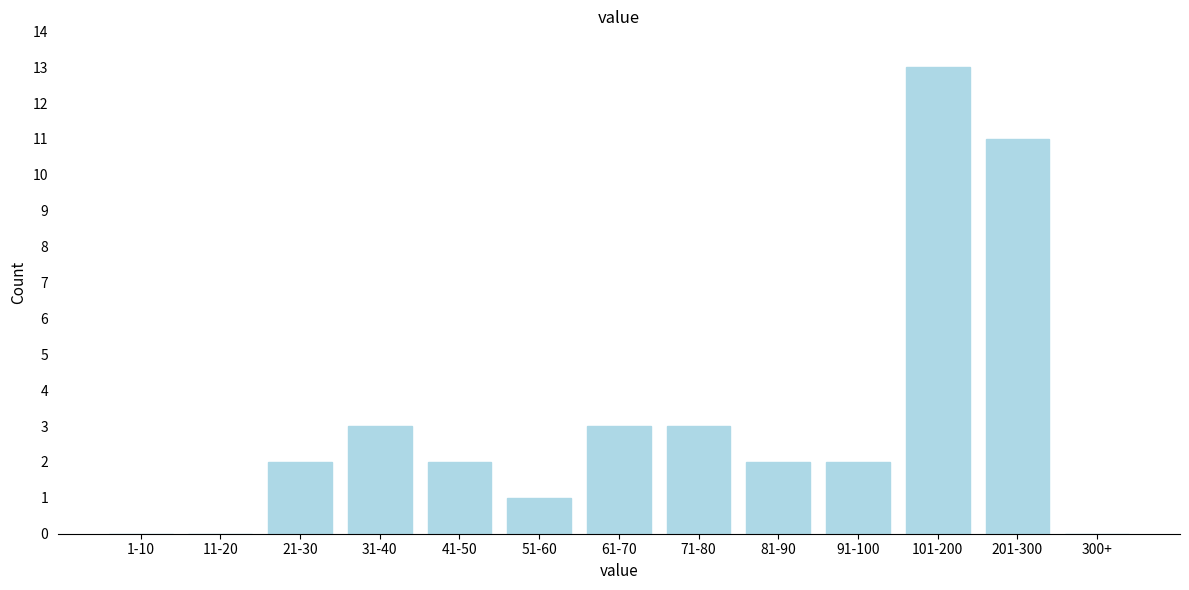

Reading left to right, what are all the values shown in this chart?

1-10=0	11-20=0	21-30=2	31-40=3	41-50=2	51-60=1	61-70=3	71-80=3	81-90=2	91-100=2	101-200=13	201-300=11	300+=0